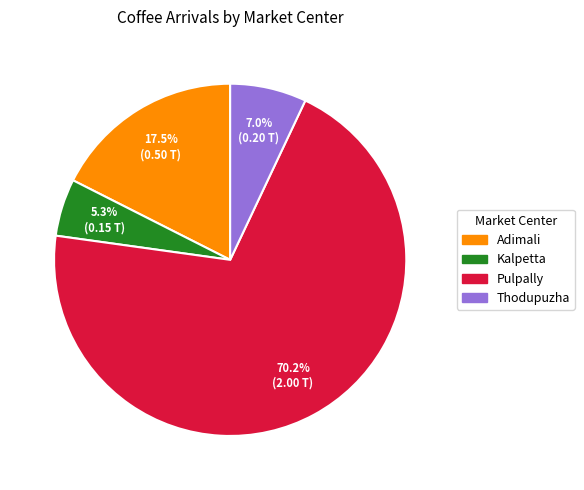

How much of the chart is everything except Pulpally?

29.8%